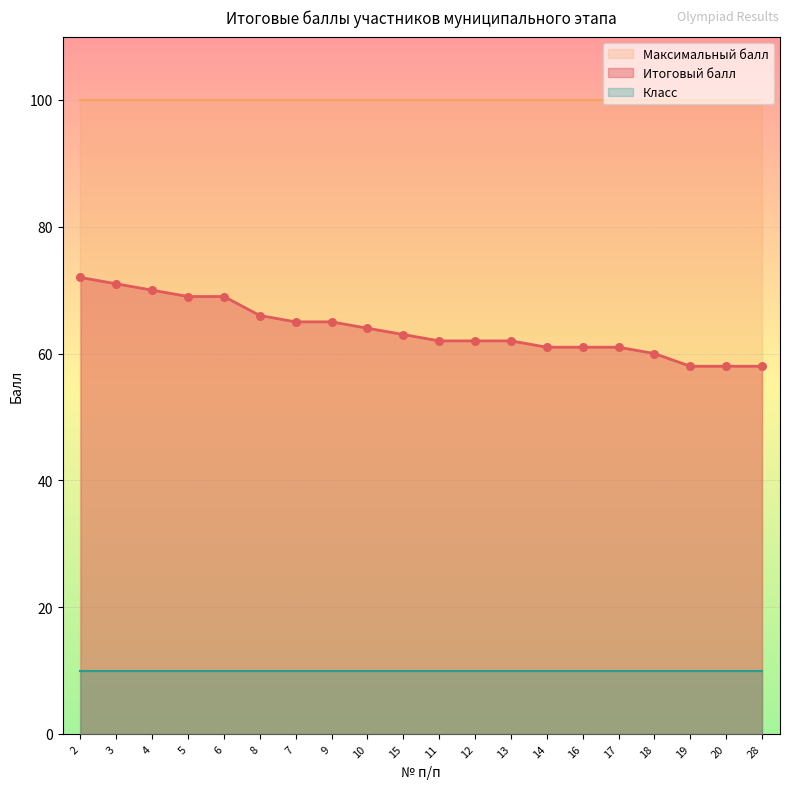

What is the total value across all series at 5?

179